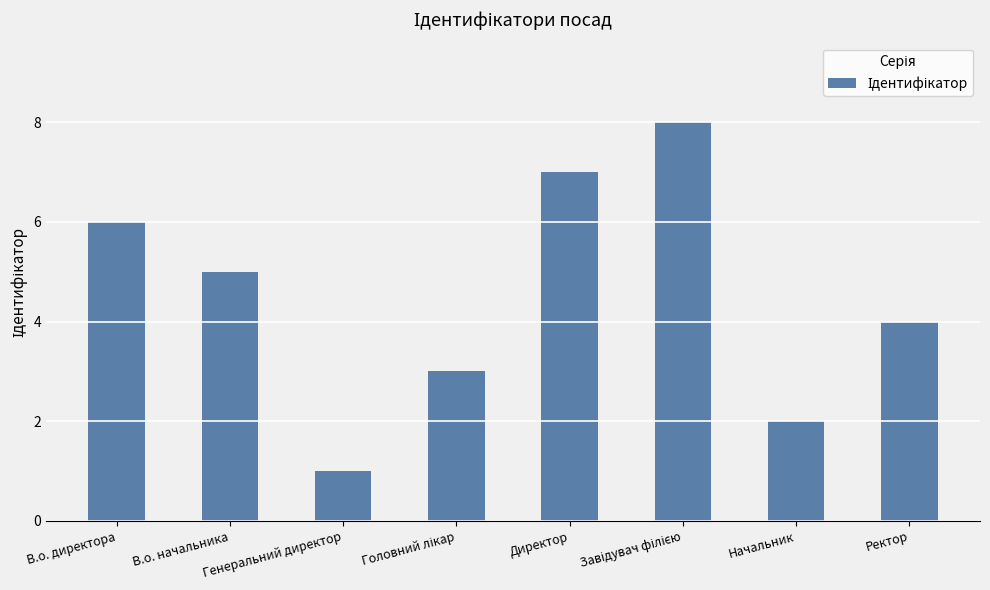

What is the minimum value shown in the chart?

1